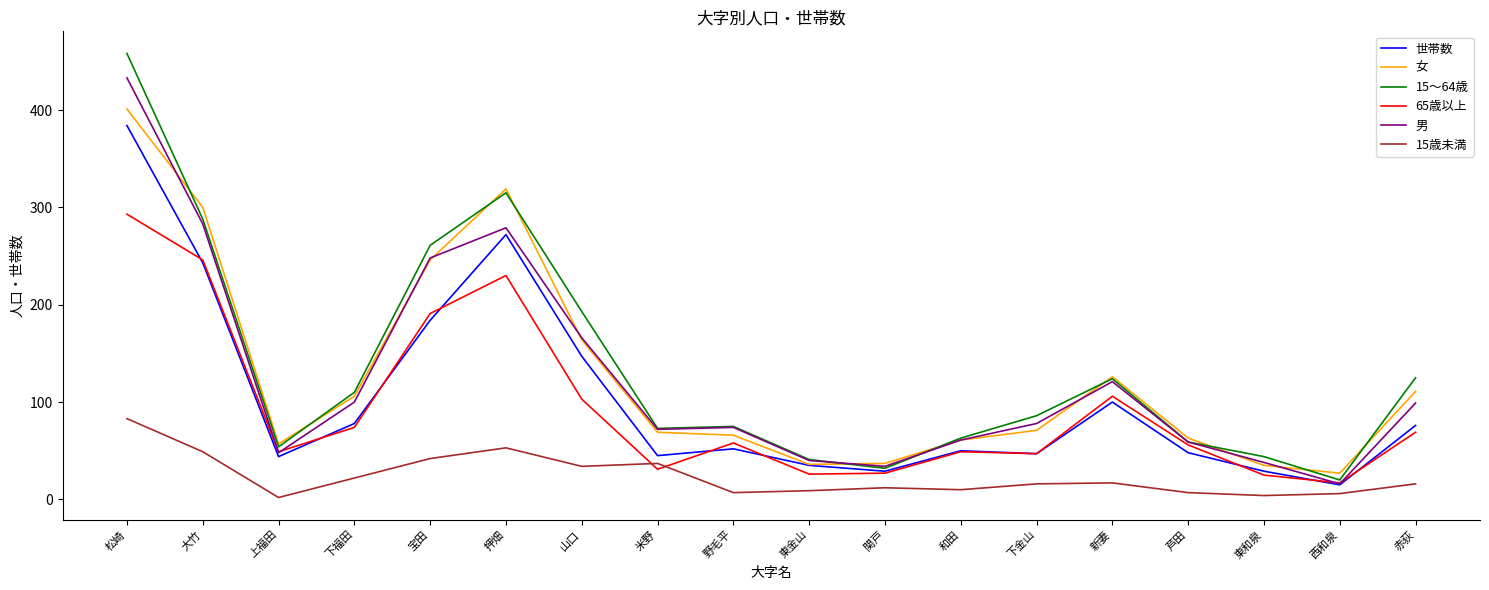

Count the number of categories in the chart.

18